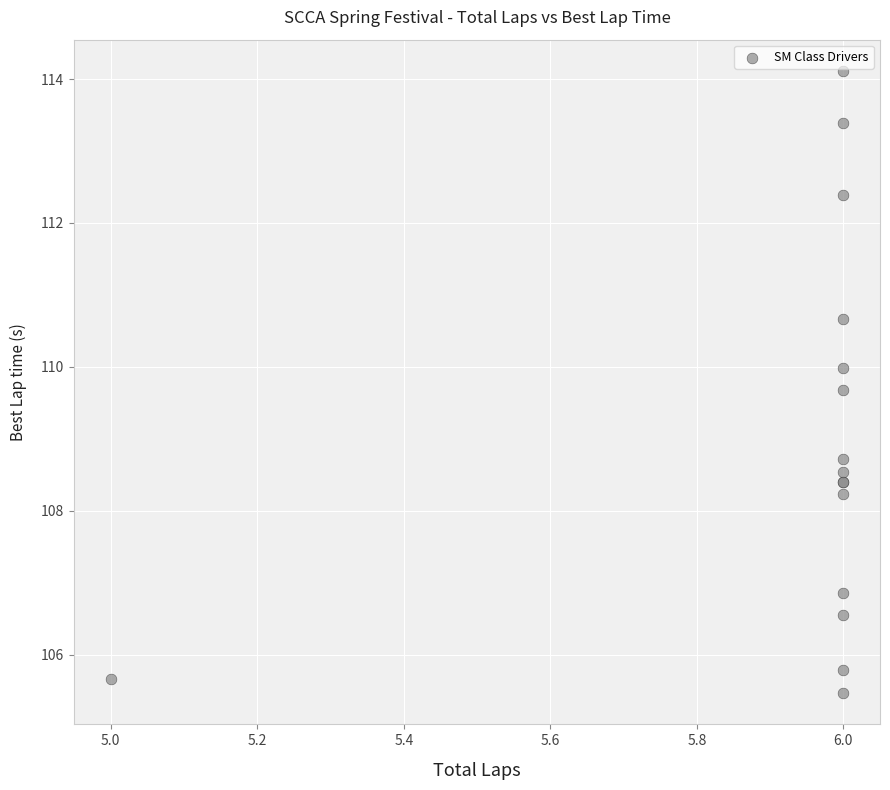

What Y value in the scatter plot is closest to 109?

108.7